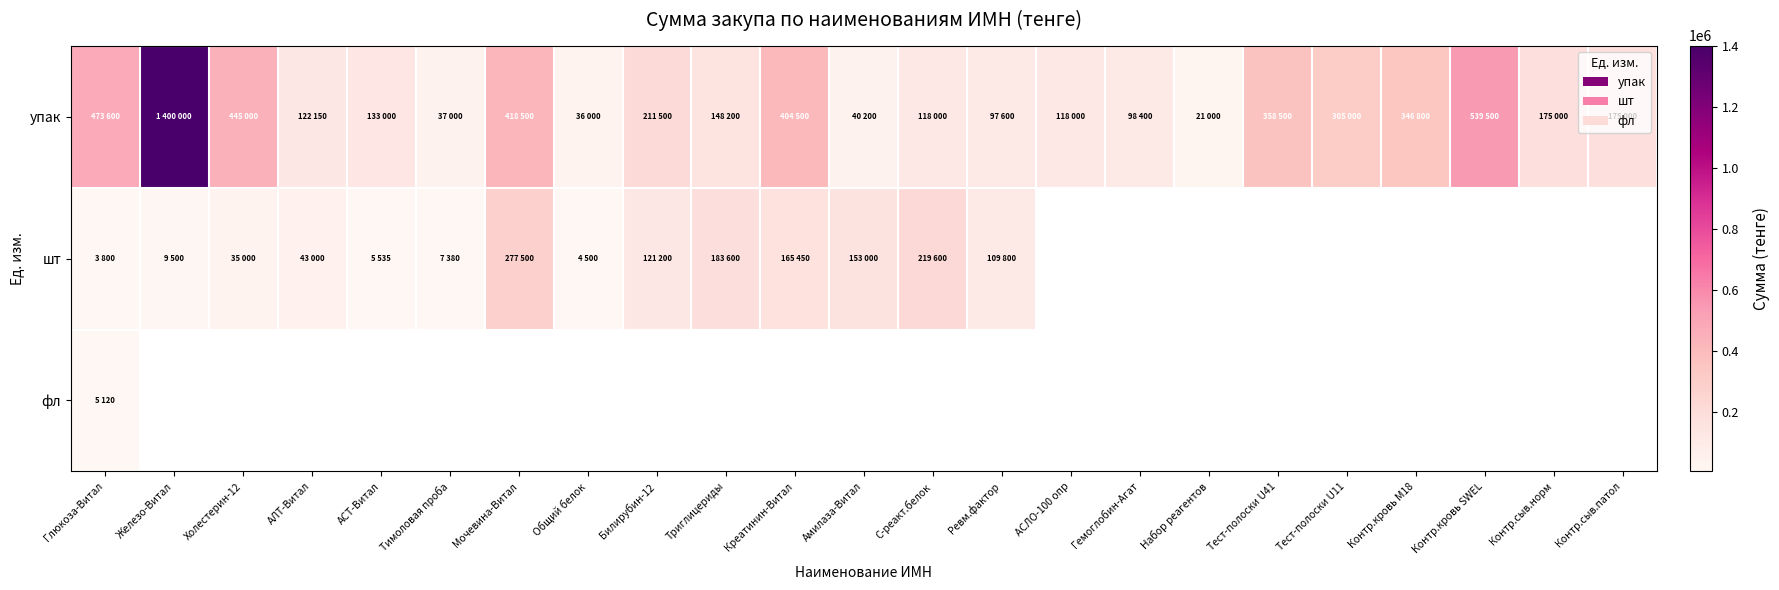

Between Ревм.фактор and Контр.сыв.норм, which series saw the biggest shift?

упак